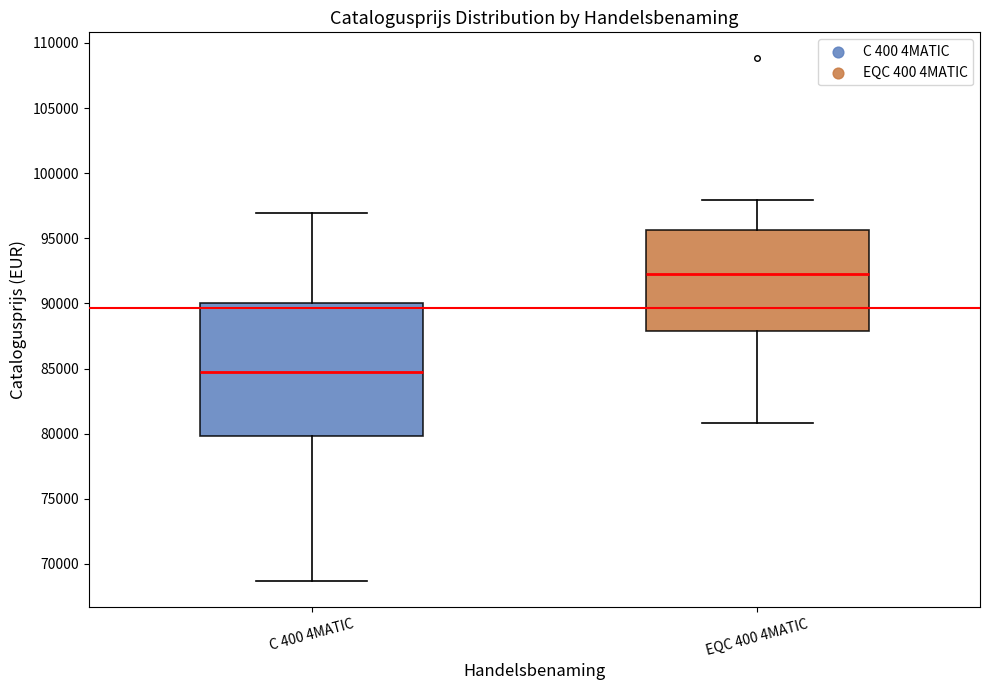

Reading left to right, transcribe this box plot: for each box, give where its median line is, the range the box spans, and where its two whiskers end, as read against the y-axis. The values are not printed on the chart, so give them approximately, as read against the axis.

C 400 4MATIC: median 84500, box 80000 to 90000, whiskers 68500 to 97000
EQC 400 4MATIC: median 92000, box 88000 to 95500, whiskers 81000 to 98000